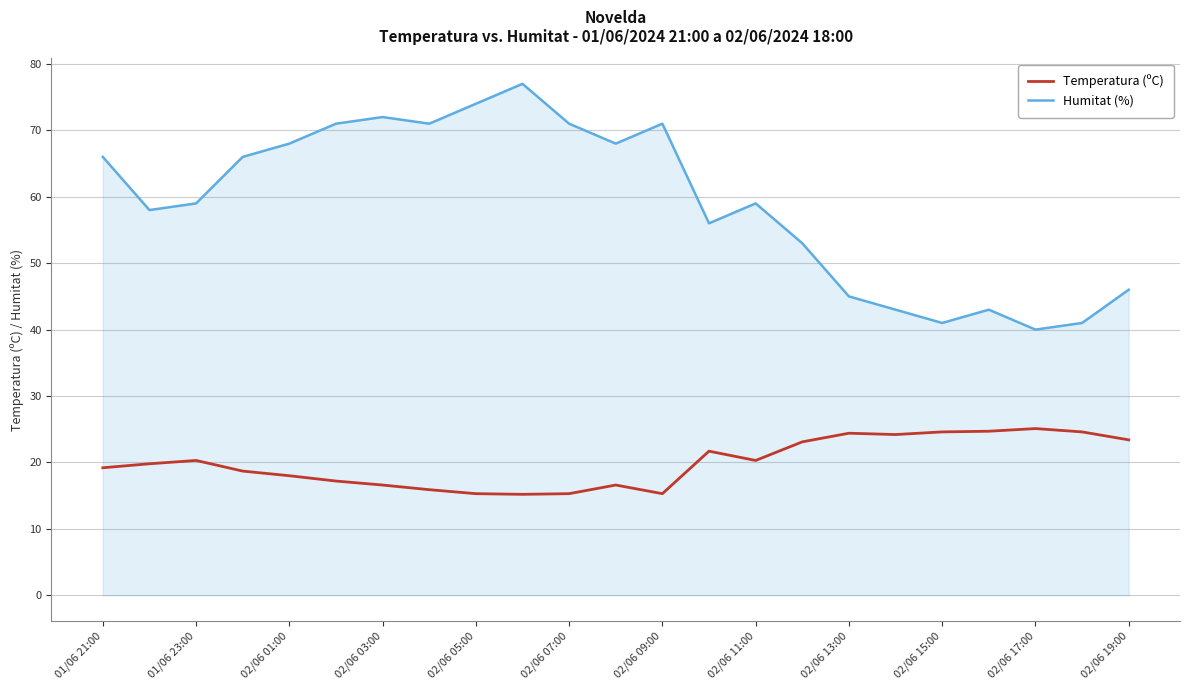

Which series has the largest range (max minus min)?

Humitat (%)